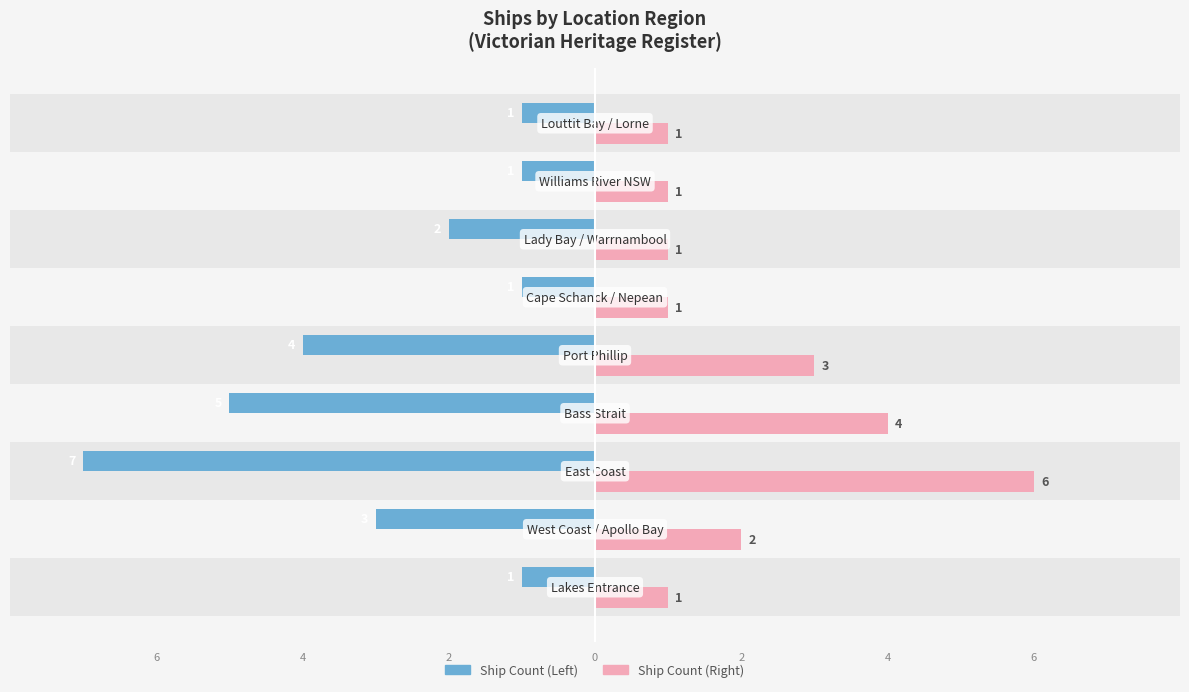

What are all the series names shown in the legend?

Ship Count (Left), Ship Count (Right)